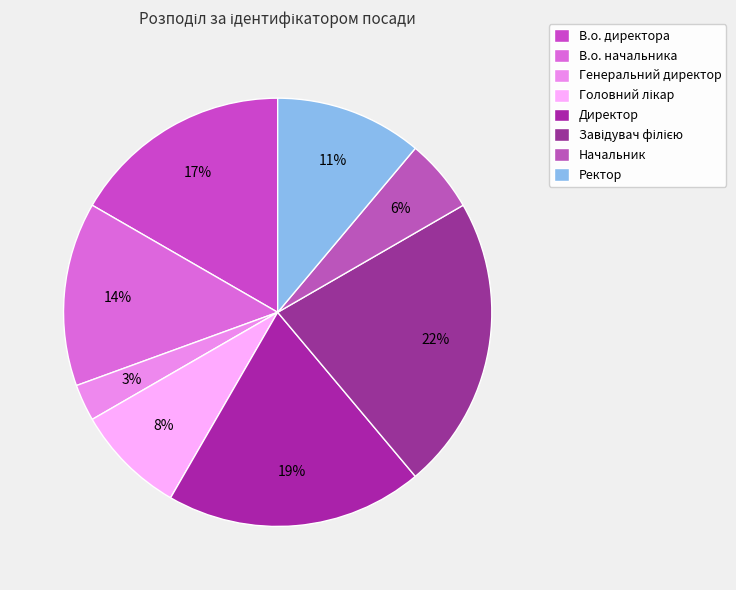

Count the number of slices in the pie.

8